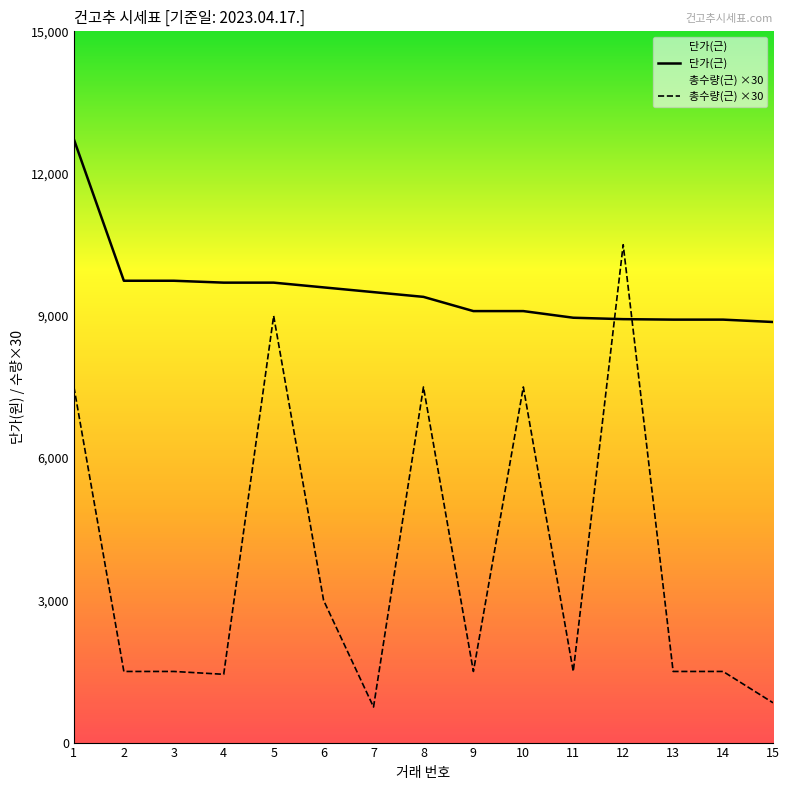

Reading left to right, transcribe all the data shown in this chart.

단가(근): 1=12720	2=9740	3=9740	4=9700	5=9700	6=9600	7=9500	8=9400	9=9100	10=9100	11=8960	12=8930	13=8920	14=8920	15=8870
총수량(근) ×30: 1=7500	2=1500	3=1500	4=1440	5=9000	6=3000	7=750	8=7500	9=1500	10=7500	11=1500	12=10500	13=1500	14=1500	15=840